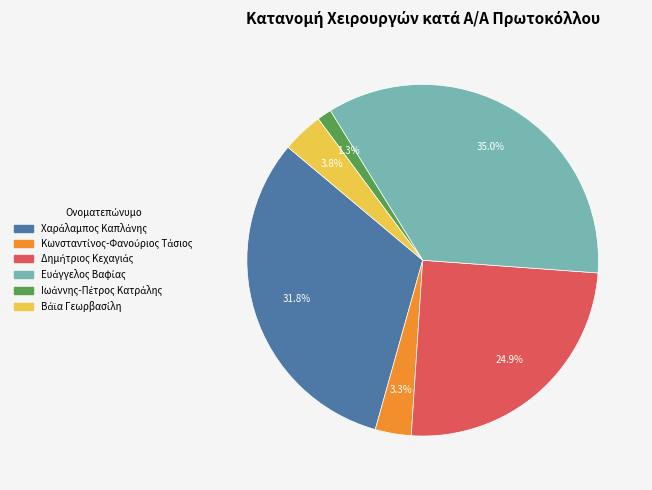

Is there any slice that represents more than half of the pie?

No